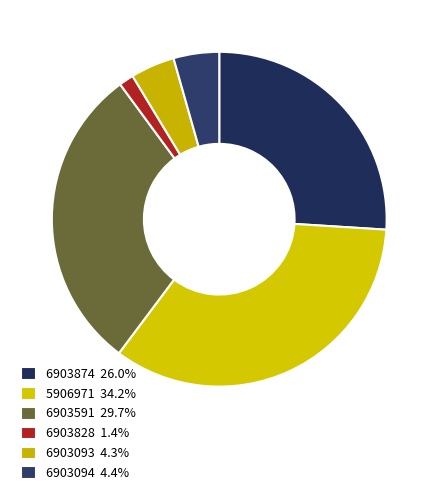

How many slices are in this pie chart?

6